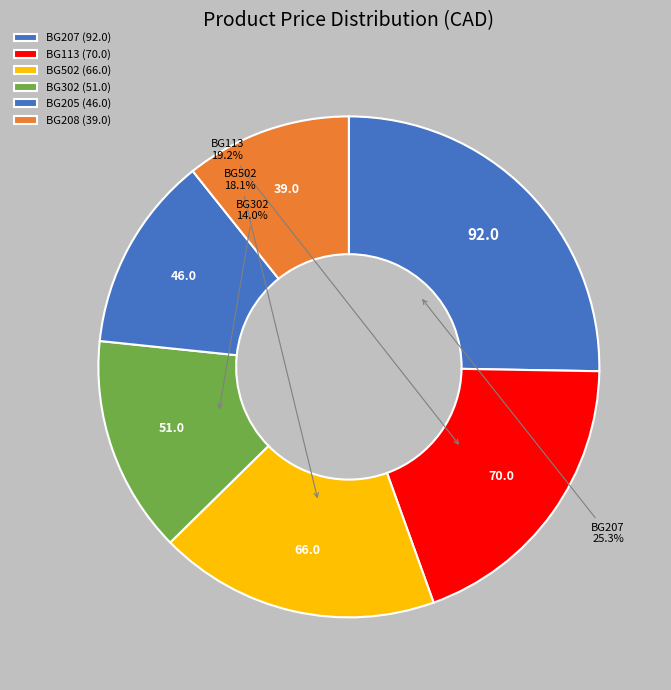

How many segments does this pie chart have?

6